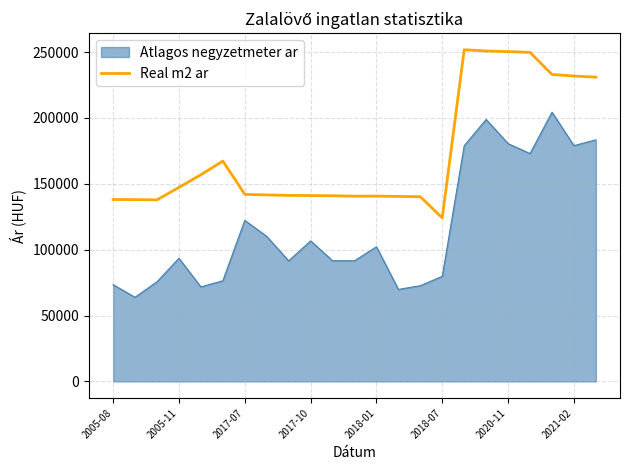

True or false: Real m2 ar and Atlagos negyzetmeter ar cross at least once.

False